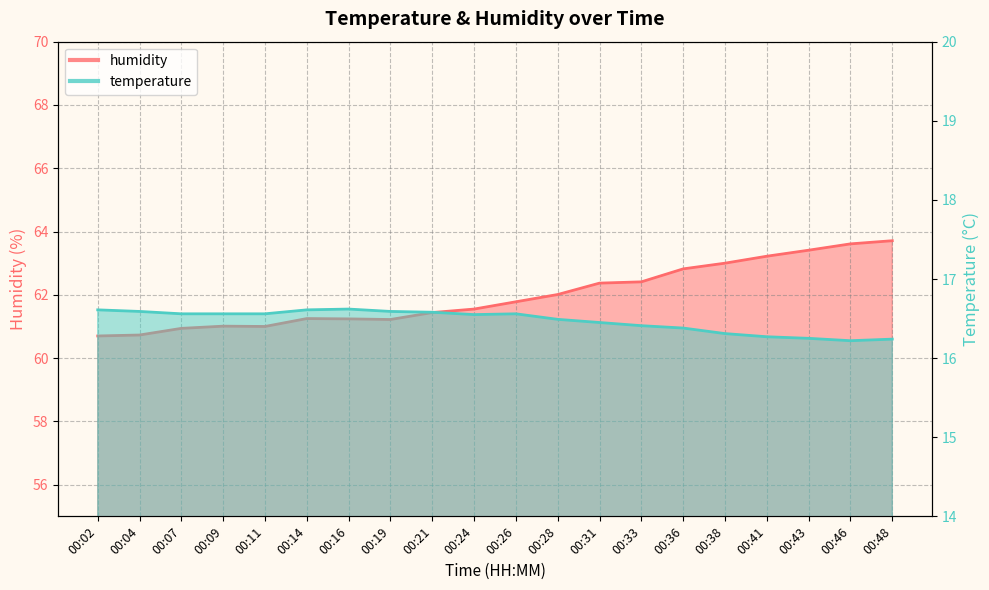

Reading right to left, extract all data points from this chart.

temperature: 16.2	16.2	16.2	16.3	16.3	16.4	16.4	16.4	16.5	16.6	16.6	16.6	16.6	16.6	16.6	16.6	16.6	16.6	16.6	16.6
humidity: 63.7	63.6	63.4	63.2	63.0	62.8	62.4	62.4	62.0	61.8	61.5	61.4	61.2	61.2	61.2	61.0	61.0	60.9	60.7	60.7